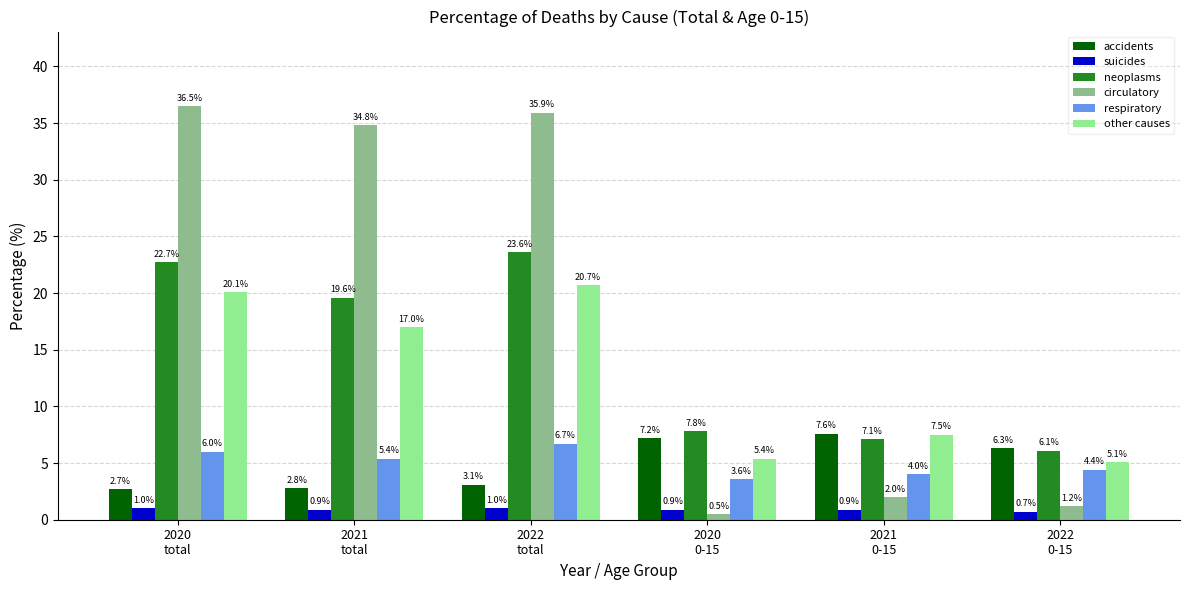

Read the circulatory value at 2022
0-15.

1.2